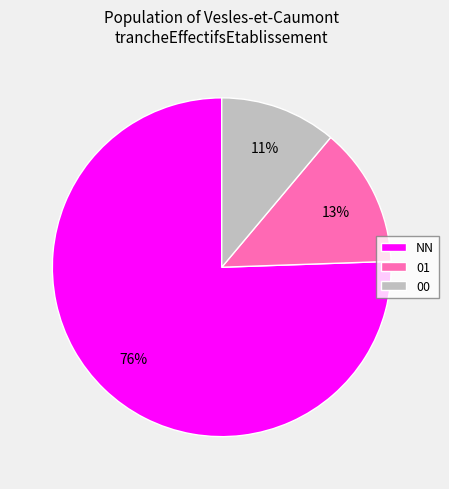

Which category accounts for the majority?

NN